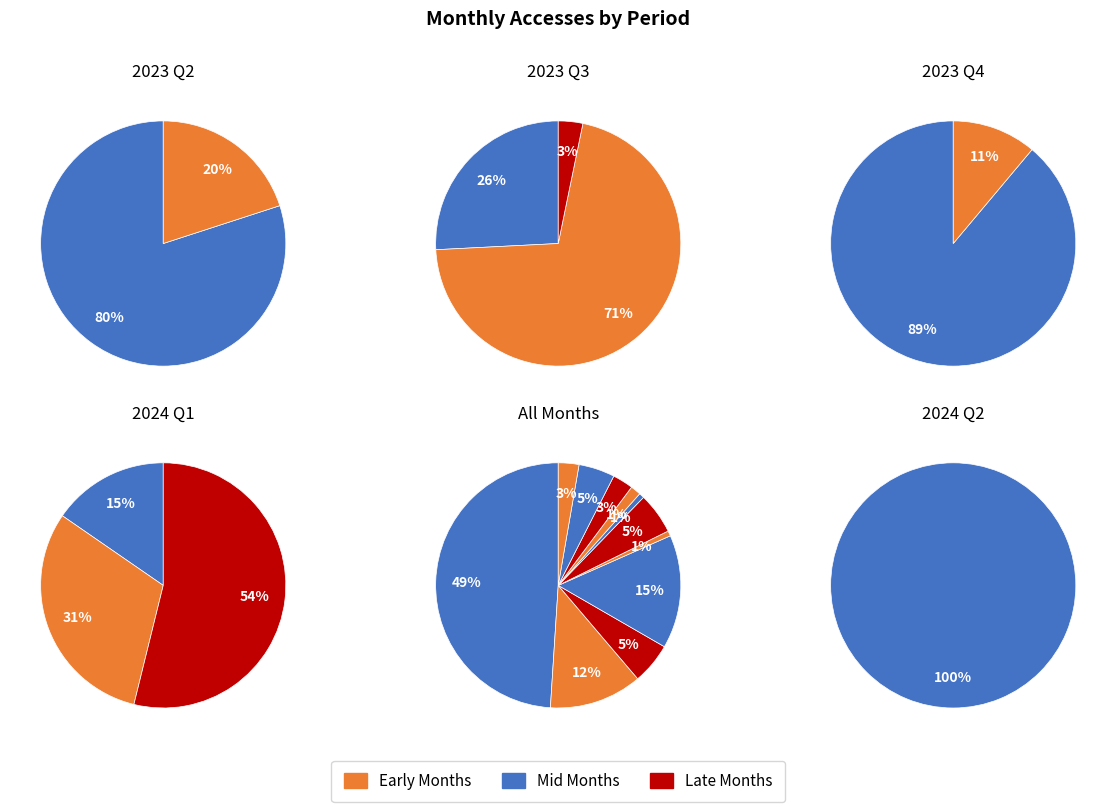

Does any single category account for the majority?

No